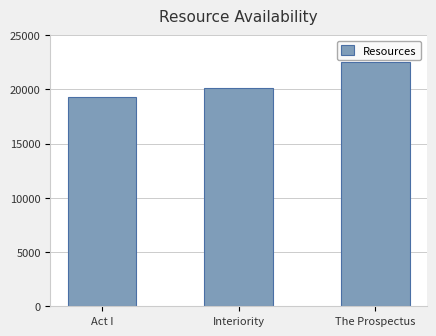

Rank the categories by value from lowest to highest.

Act I, Interiority, The Prospectus